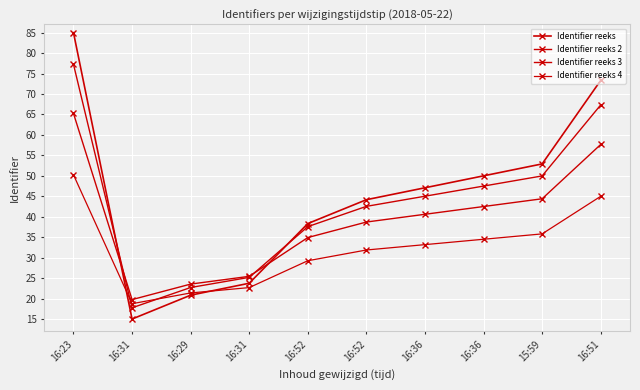

Which label corresponds to the largest value in the chart?

16:23